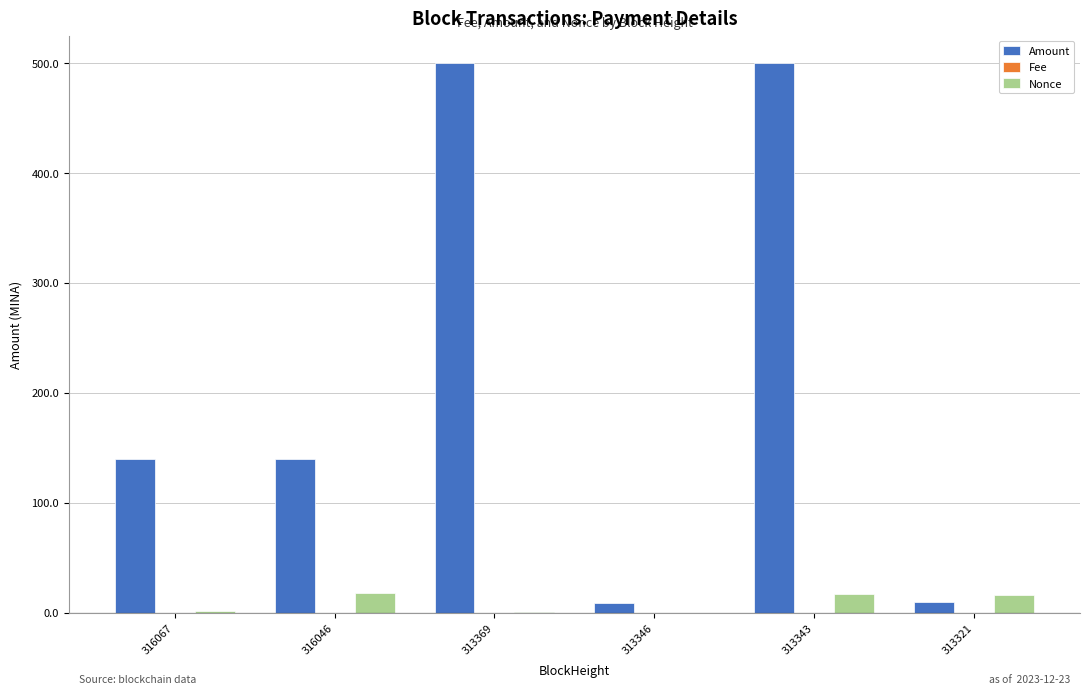

How many series are shown in this chart?

3